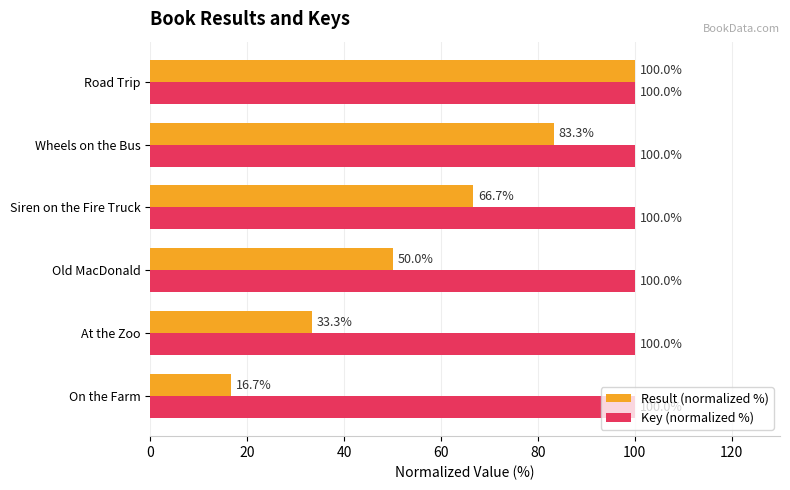

List the series in order of their overall mean, lowest first.

Result (normalized %), Key (normalized %)